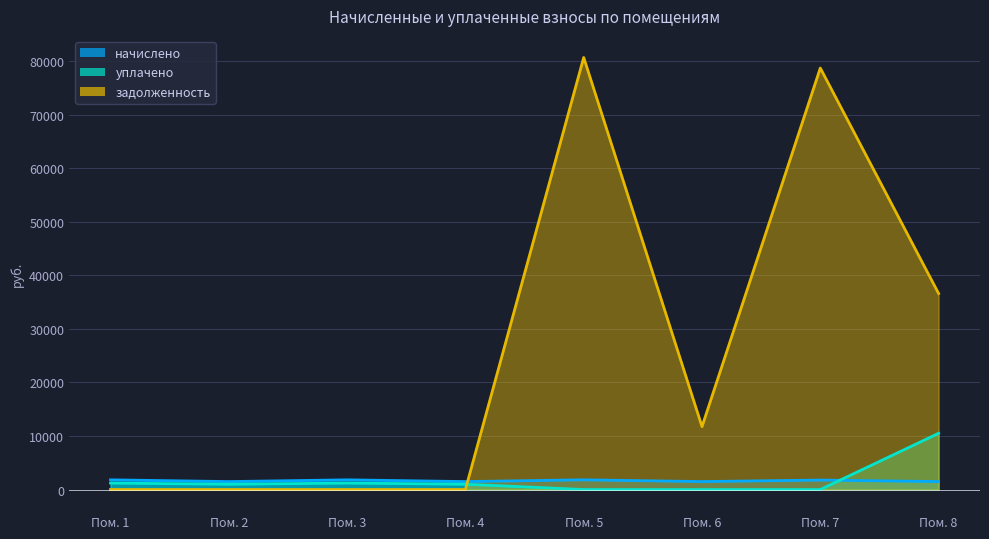

At how many categories does at least one series exceed 23098?

3